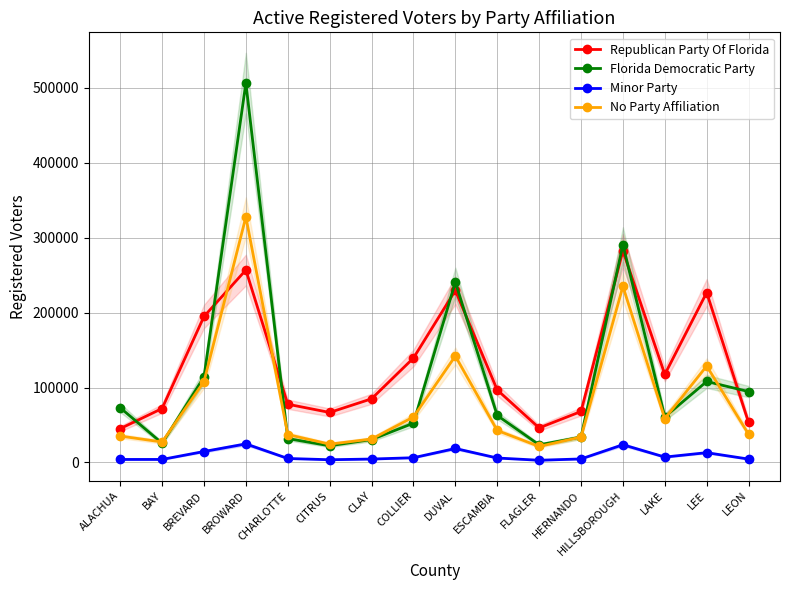

What is the difference between the second highest and minimum values in the No Party Affiliation series?

213755